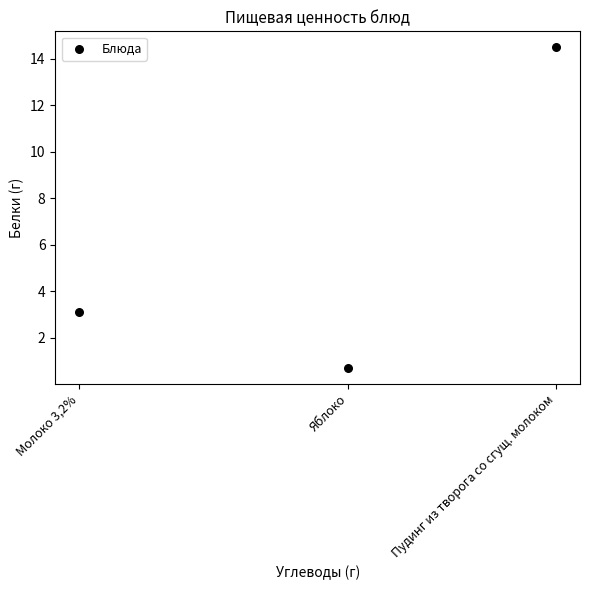

What Y value in the scatter plot is closest to 7?

3.1